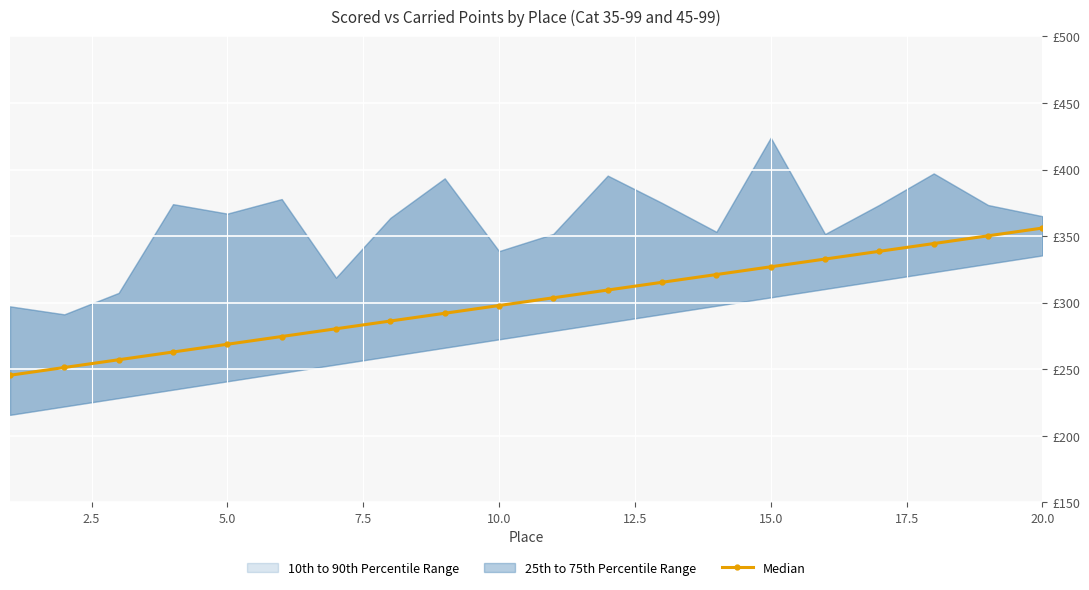

What is the greatest value displayed?

356.0